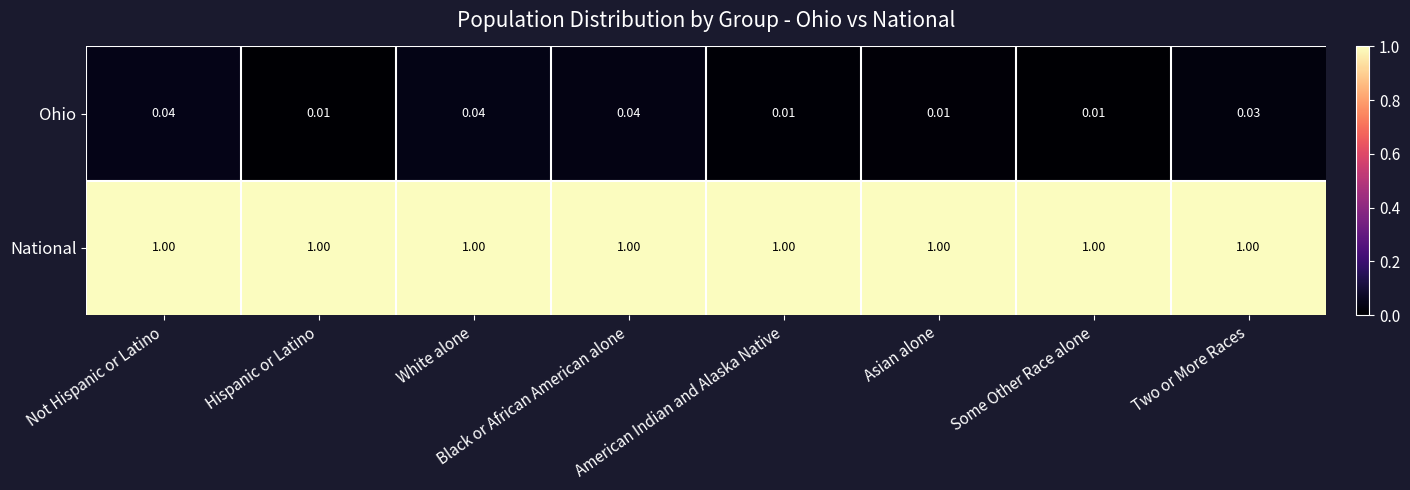

Is the value of National at Black or African American alone greater than the value of Ohio at American Indian and Alaska Native?

Yes